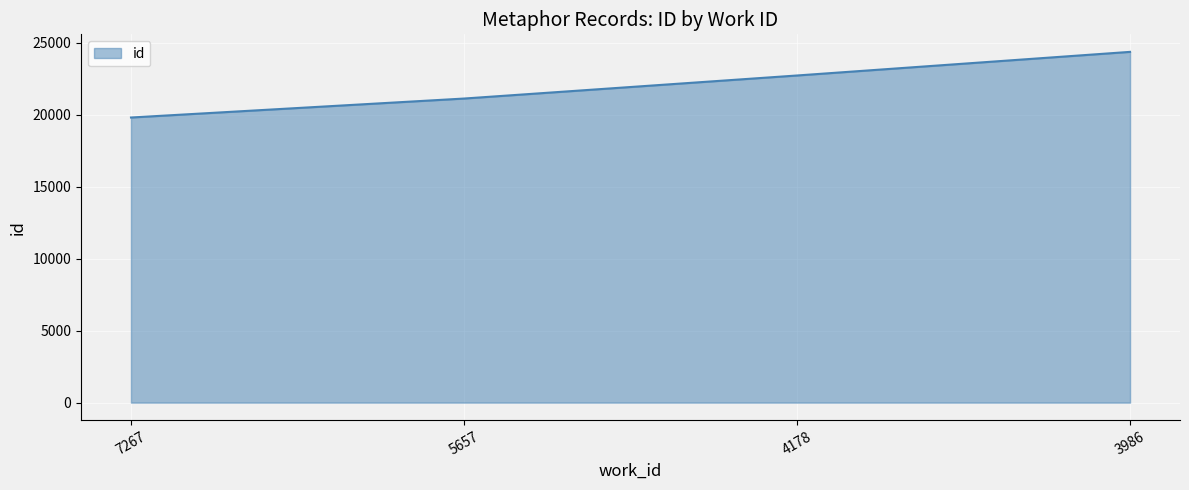

At which label is the value closest to 22090?

4178